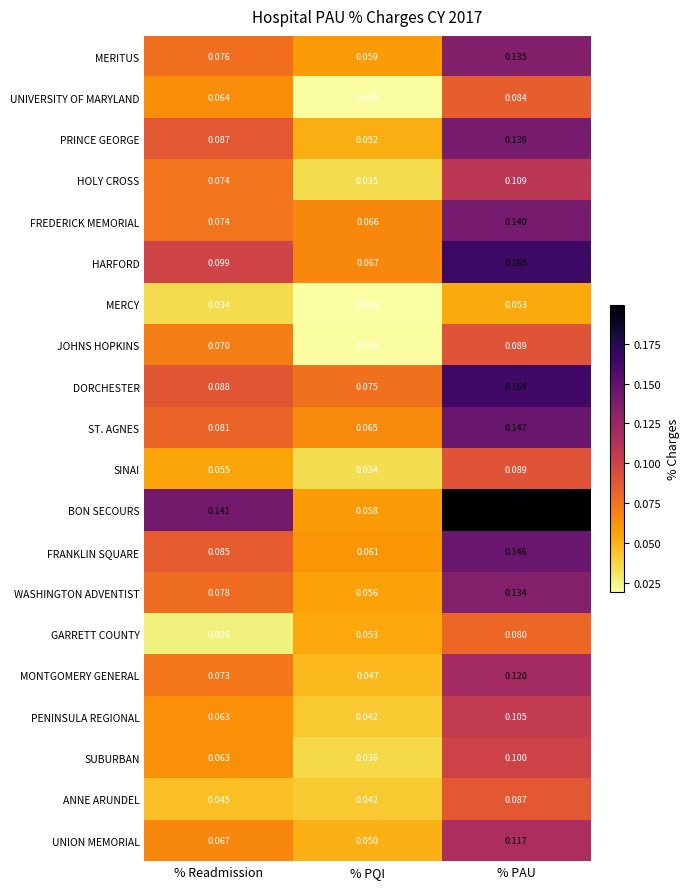

Rank the categories by SUBURBAN value from lowest to highest.

% PQI, % Readmission, % PAU